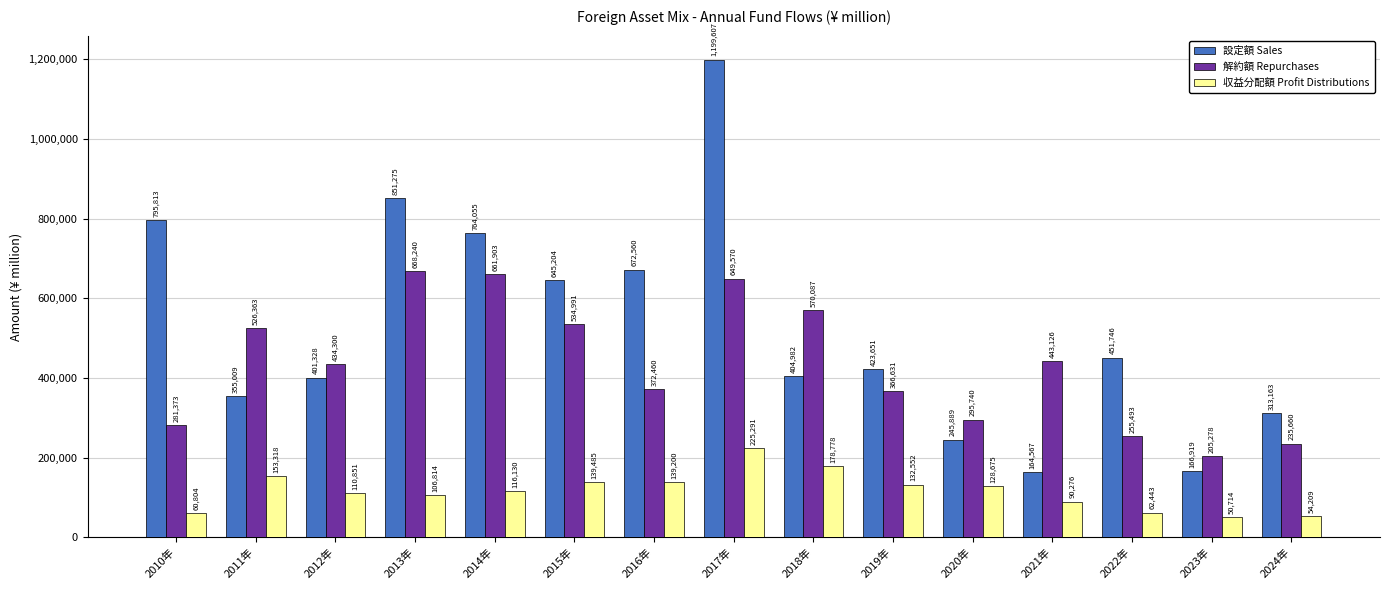

Between 2012年 and 2022年, which series saw the biggest shift?

解約額 Repurchases